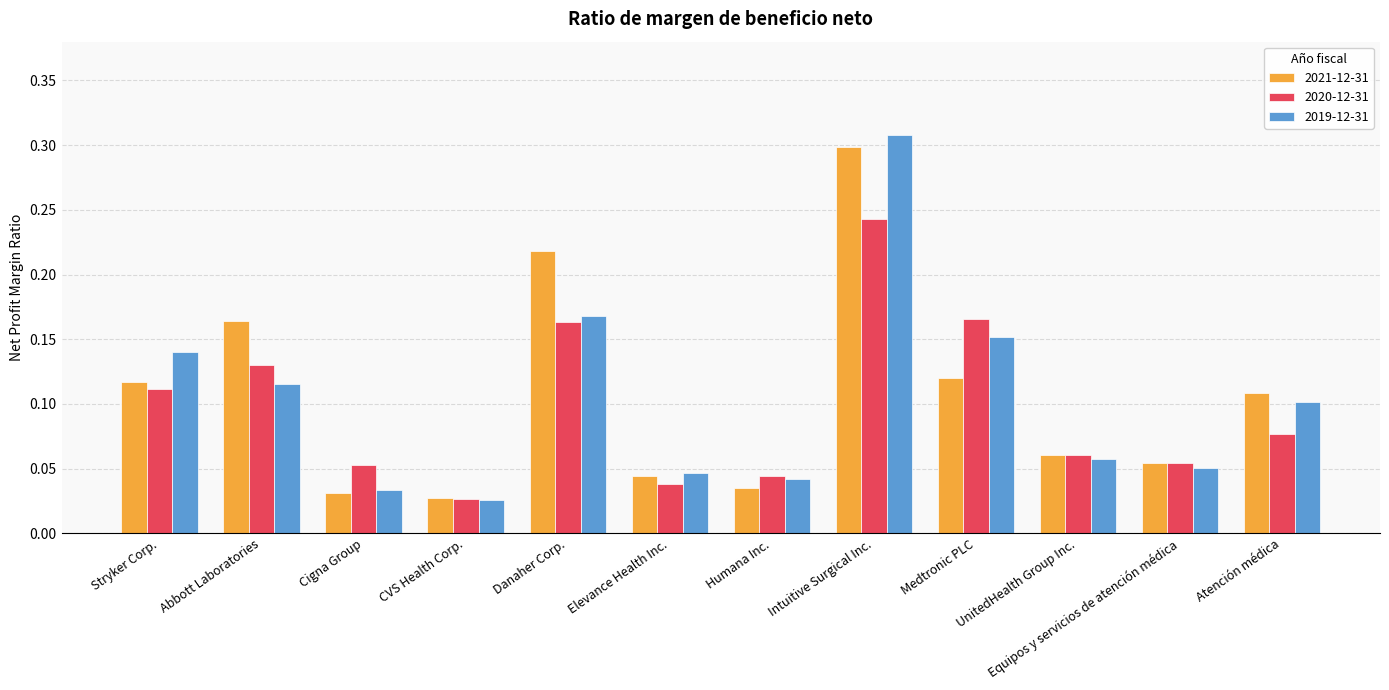

True or false: 2021-12-31 has a value of 0.3 at Intuitive Surgical Inc..

True